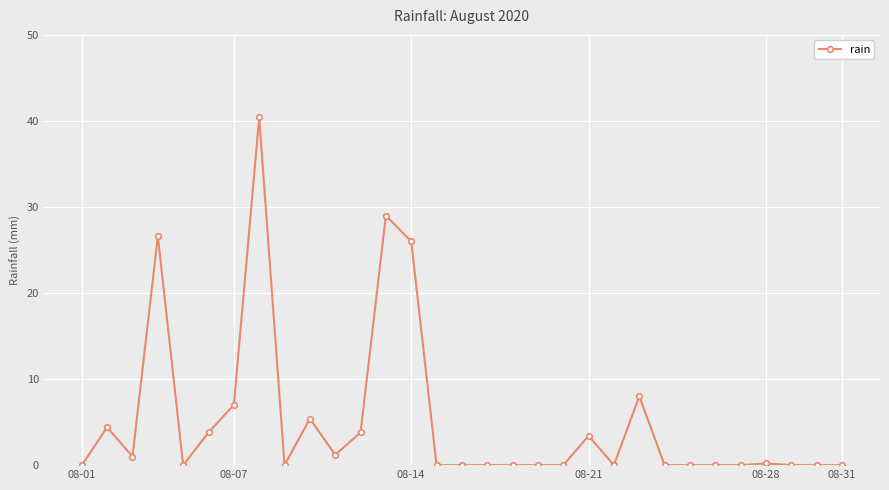

What is the greatest value displayed?

40.4